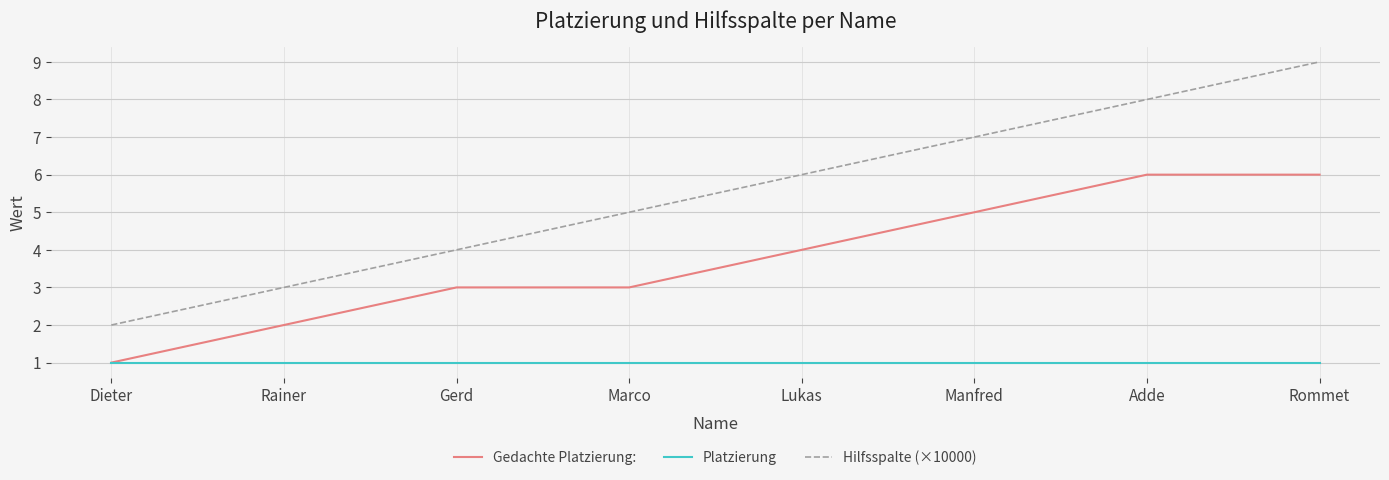

True or false: Hilfsspalte (×10000) and Platzierung intersect in this chart.

False